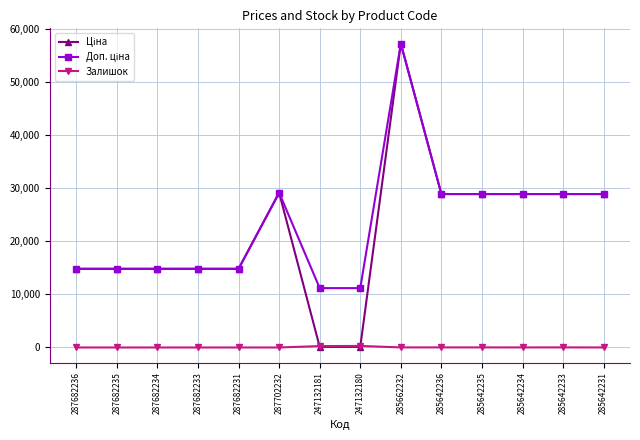

True or false: Залишок has more than 0 points higher than both neighbors.

True